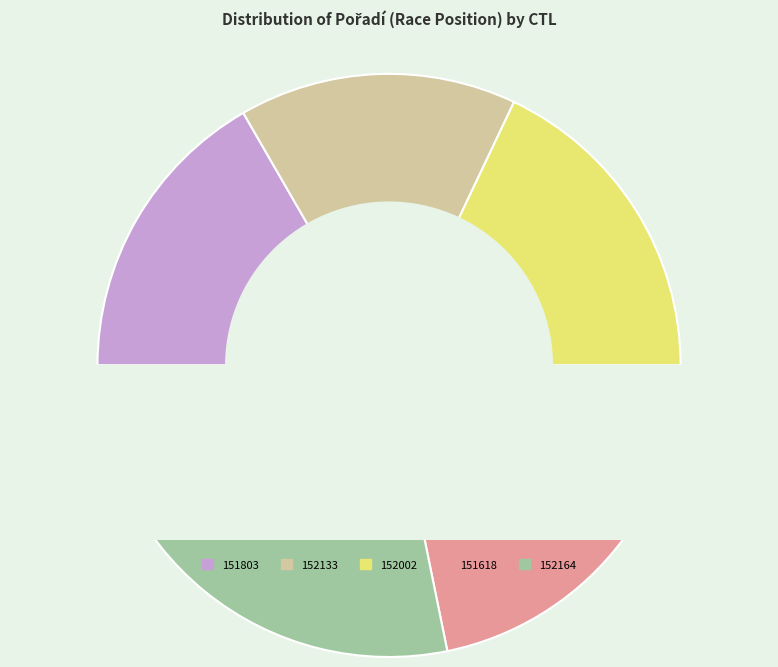

How many segments does this pie chart have?

5